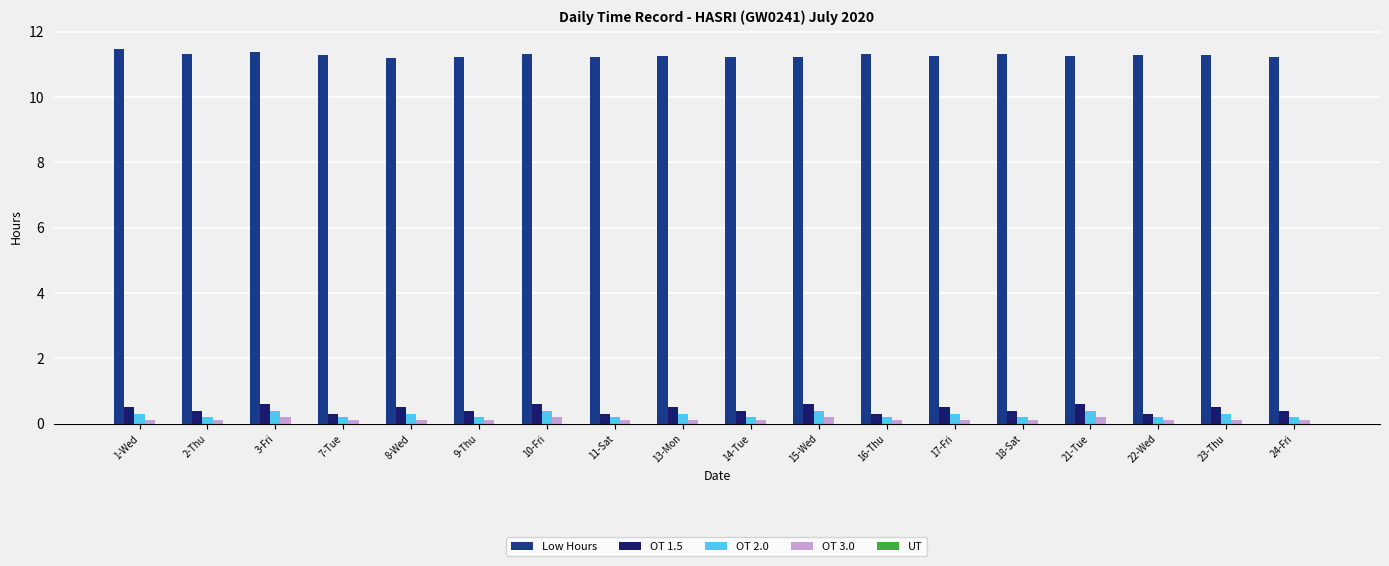

At which category does the chart reach its peak across all series?

1-Wed